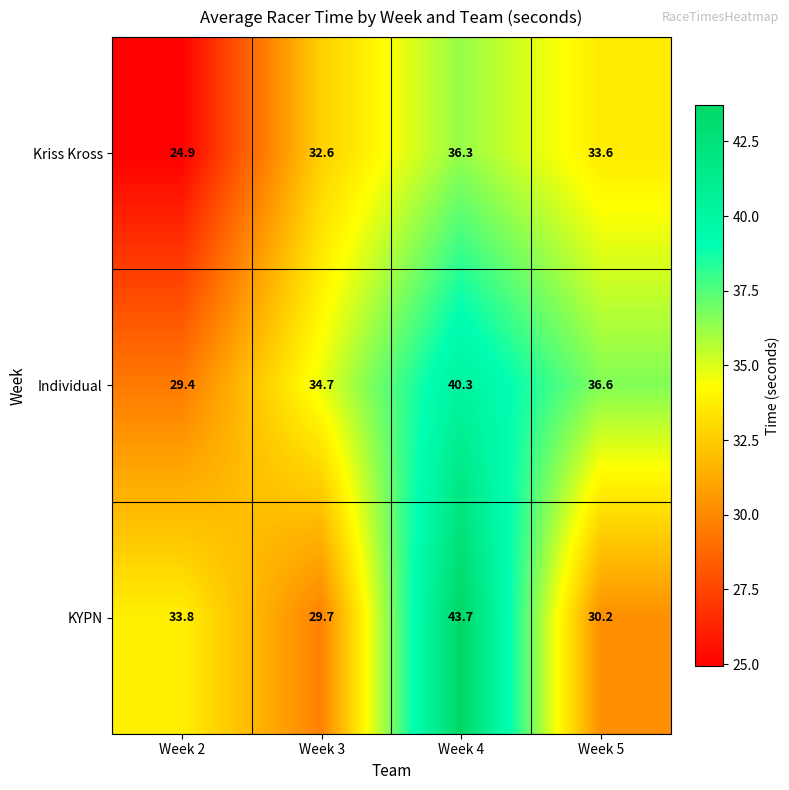

The value of KYPN at Week 4 is 43.7. True or false?

True